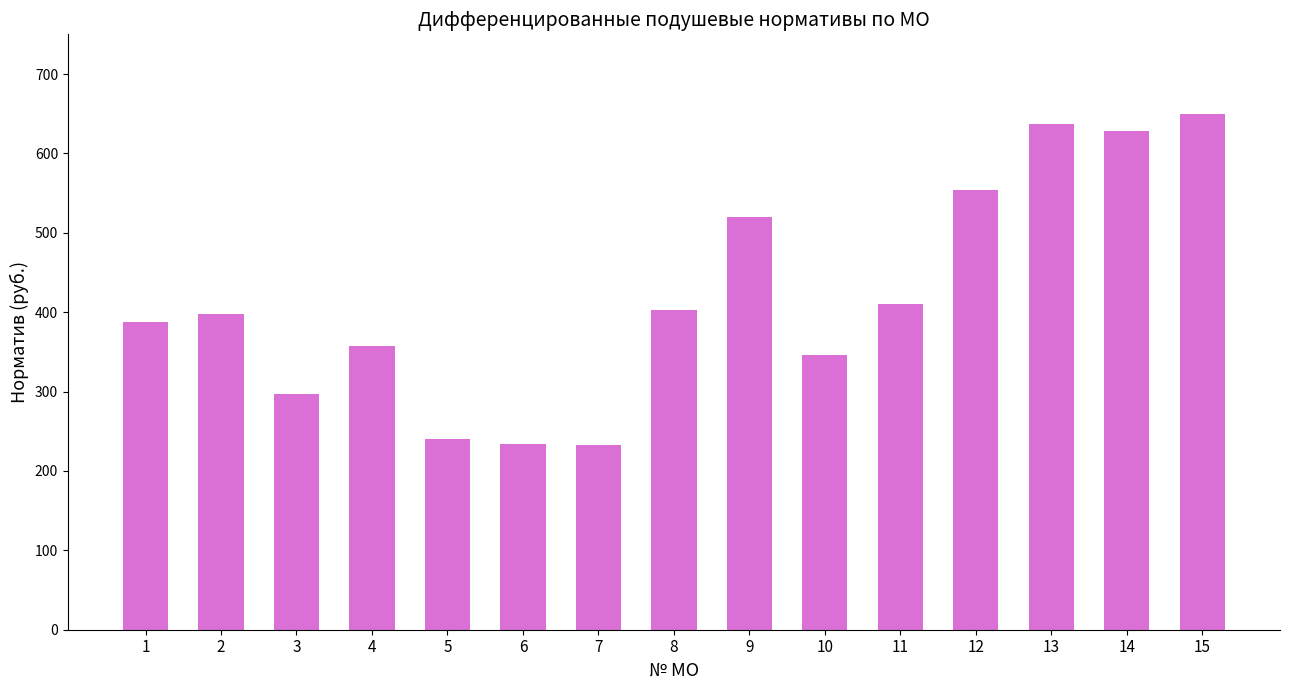

Is it true that the value at 3 is 296.4?

True